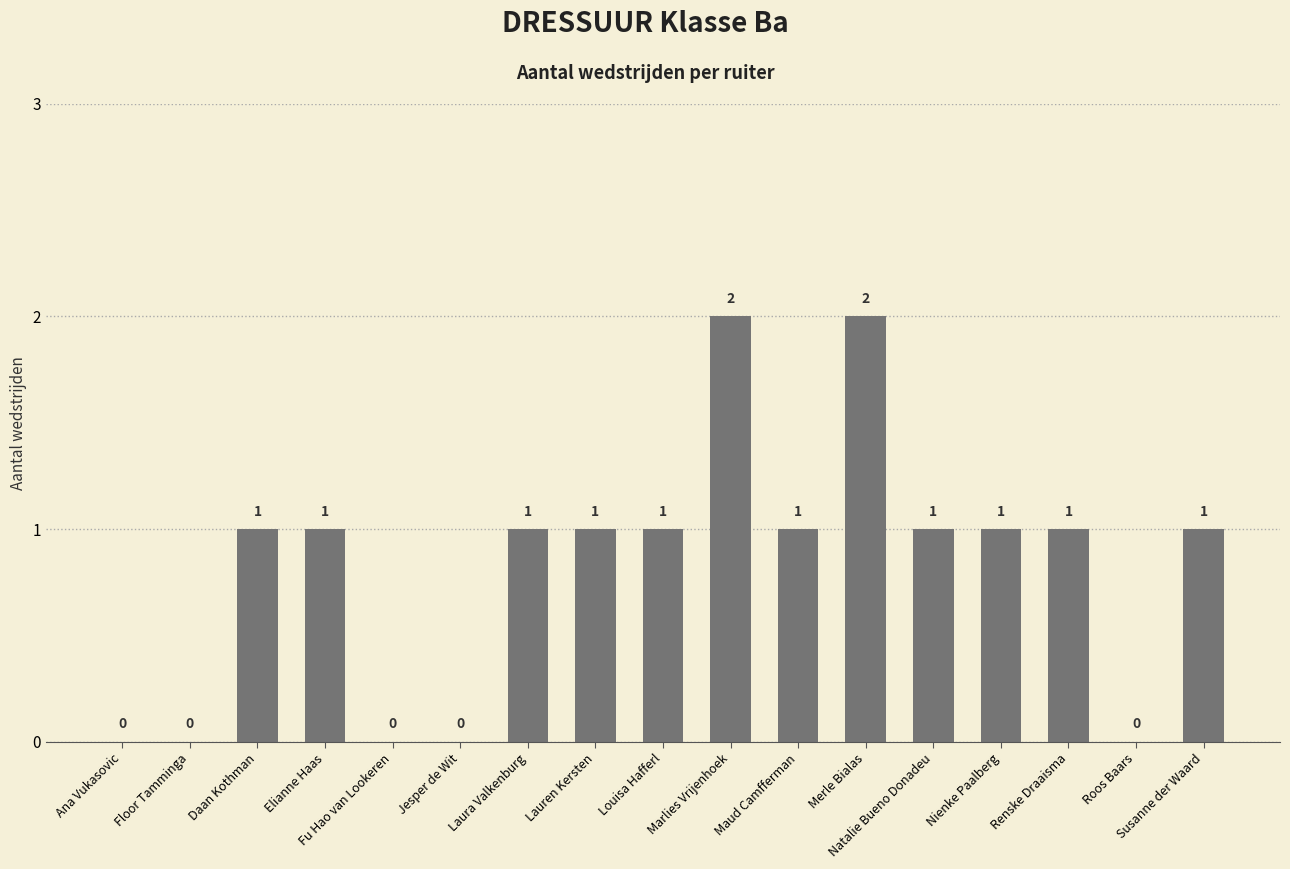

The chart shows a value of 2 at Daan Kothman. True or false?

False